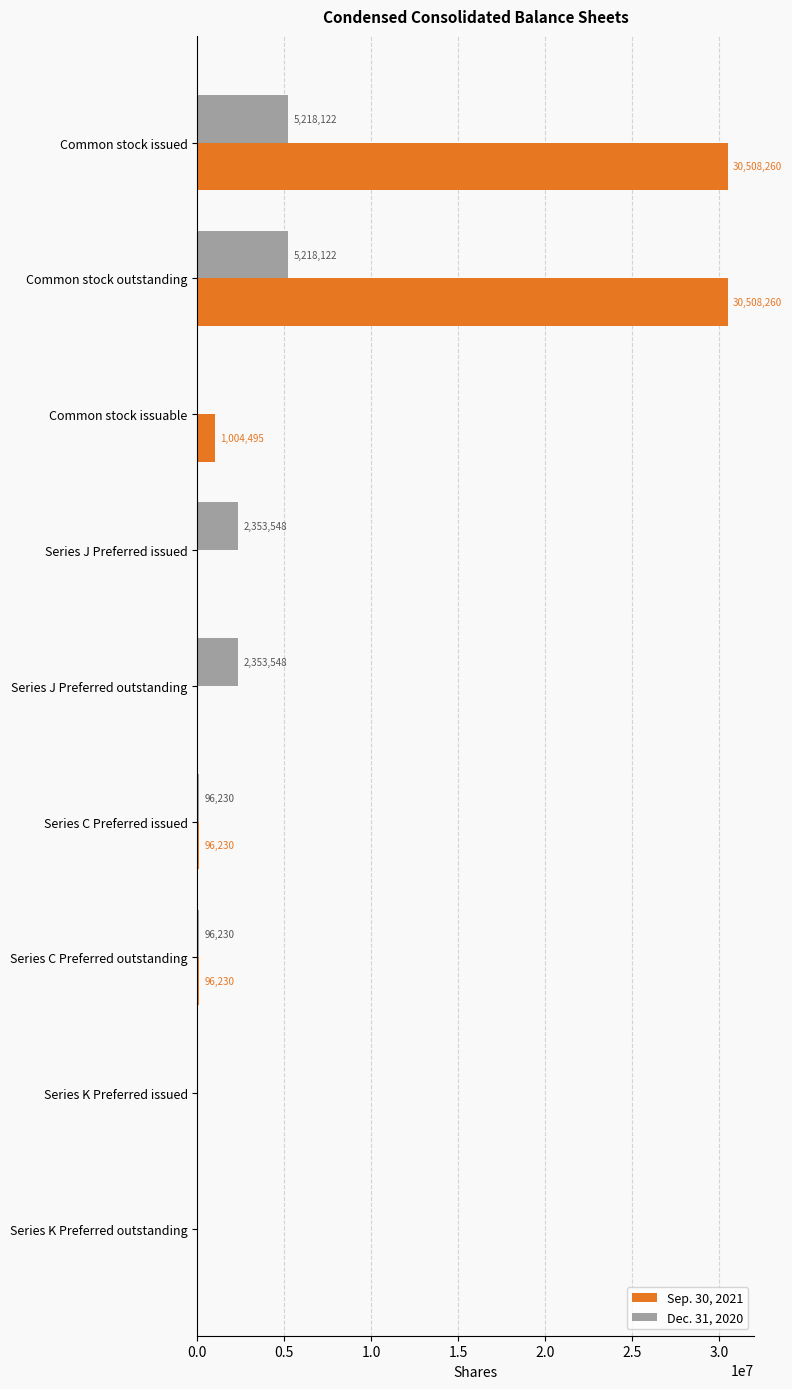

The value of Dec. 31, 2020 at Common stock issuable is -2513487. True or false?

False